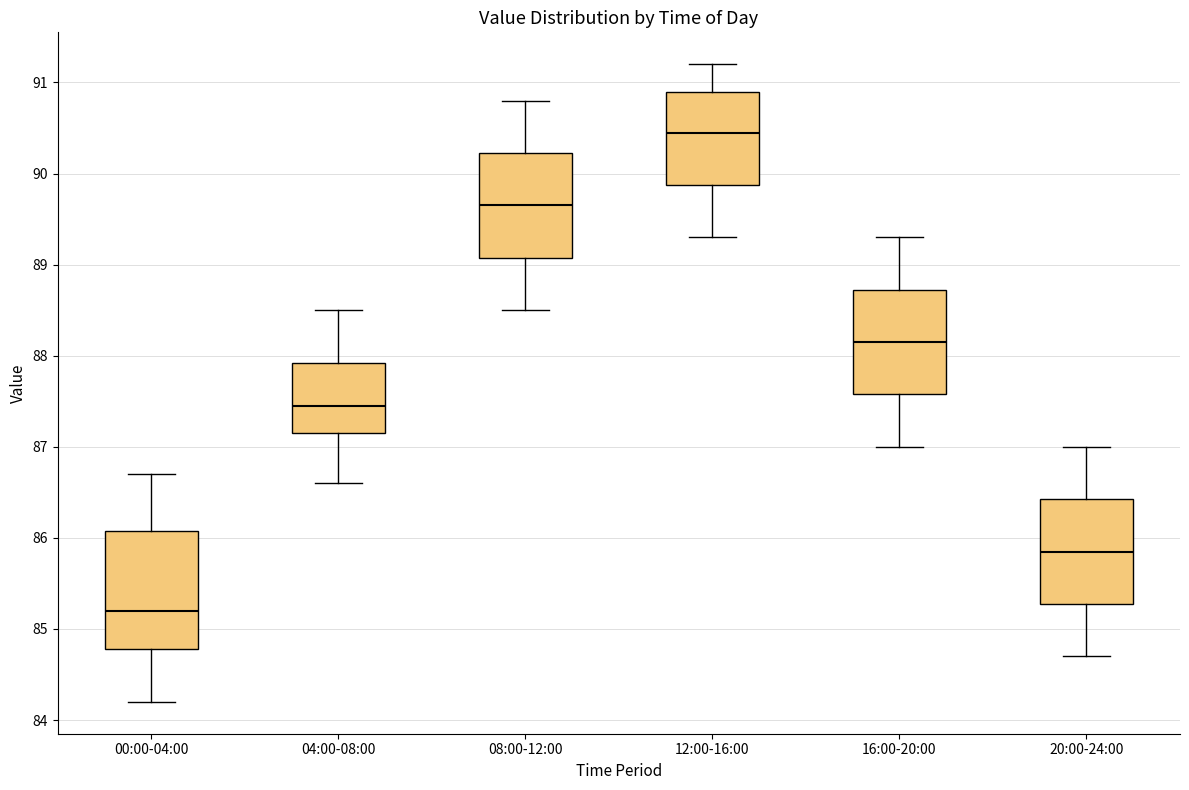

Reading left to right, read every box against the y-axis: the position of its median line, the range the box covers, and the ends of its whiskers. The values are not printed on the chart, so give them approximately, as read against the axis.

00:00-04:00: median 85.2, box 84.8 to 86.1, whiskers 84.2 to 86.7
04:00-08:00: median 87.5, box 87.2 to 87.9, whiskers 86.6 to 88.5
08:00-12:00: median 89.7, box 89.1 to 90.2, whiskers 88.5 to 90.8
12:00-16:00: median 90.5, box 89.9 to 90.9, whiskers 89.3 to 91.2
16:00-20:00: median 88.2, box 87.6 to 88.7, whiskers 87.0 to 89.3
20:00-24:00: median 85.9, box 85.3 to 86.4, whiskers 84.7 to 87.0